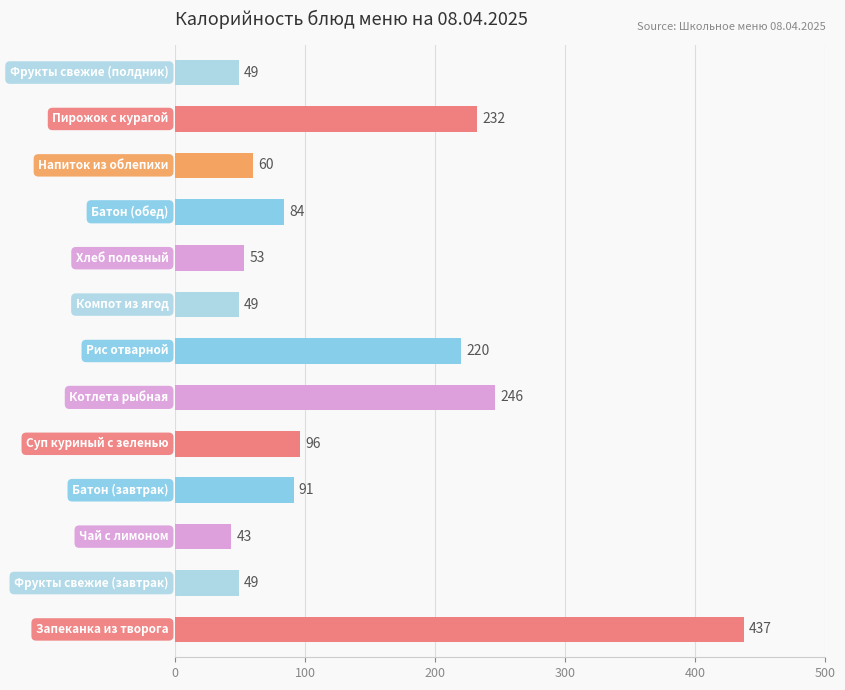

What is the difference between the maximum and minimum values?

394